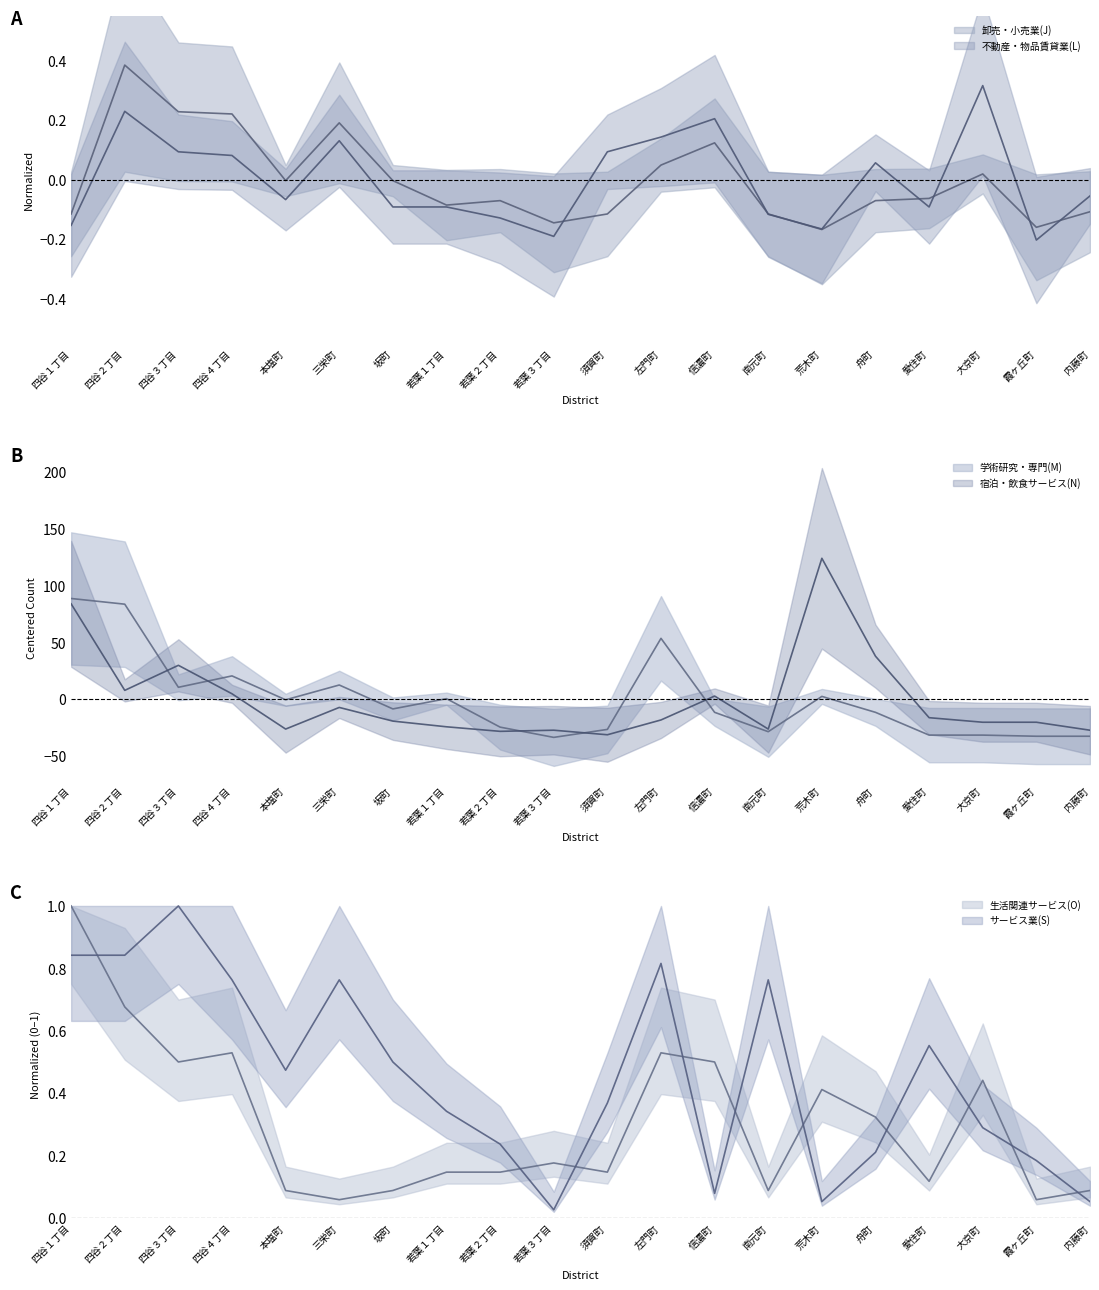

Is the value of 学術研究・専門(M) at 大京町 greater than the value of 不動産・物品賃貸業(L) at 坂町?

No